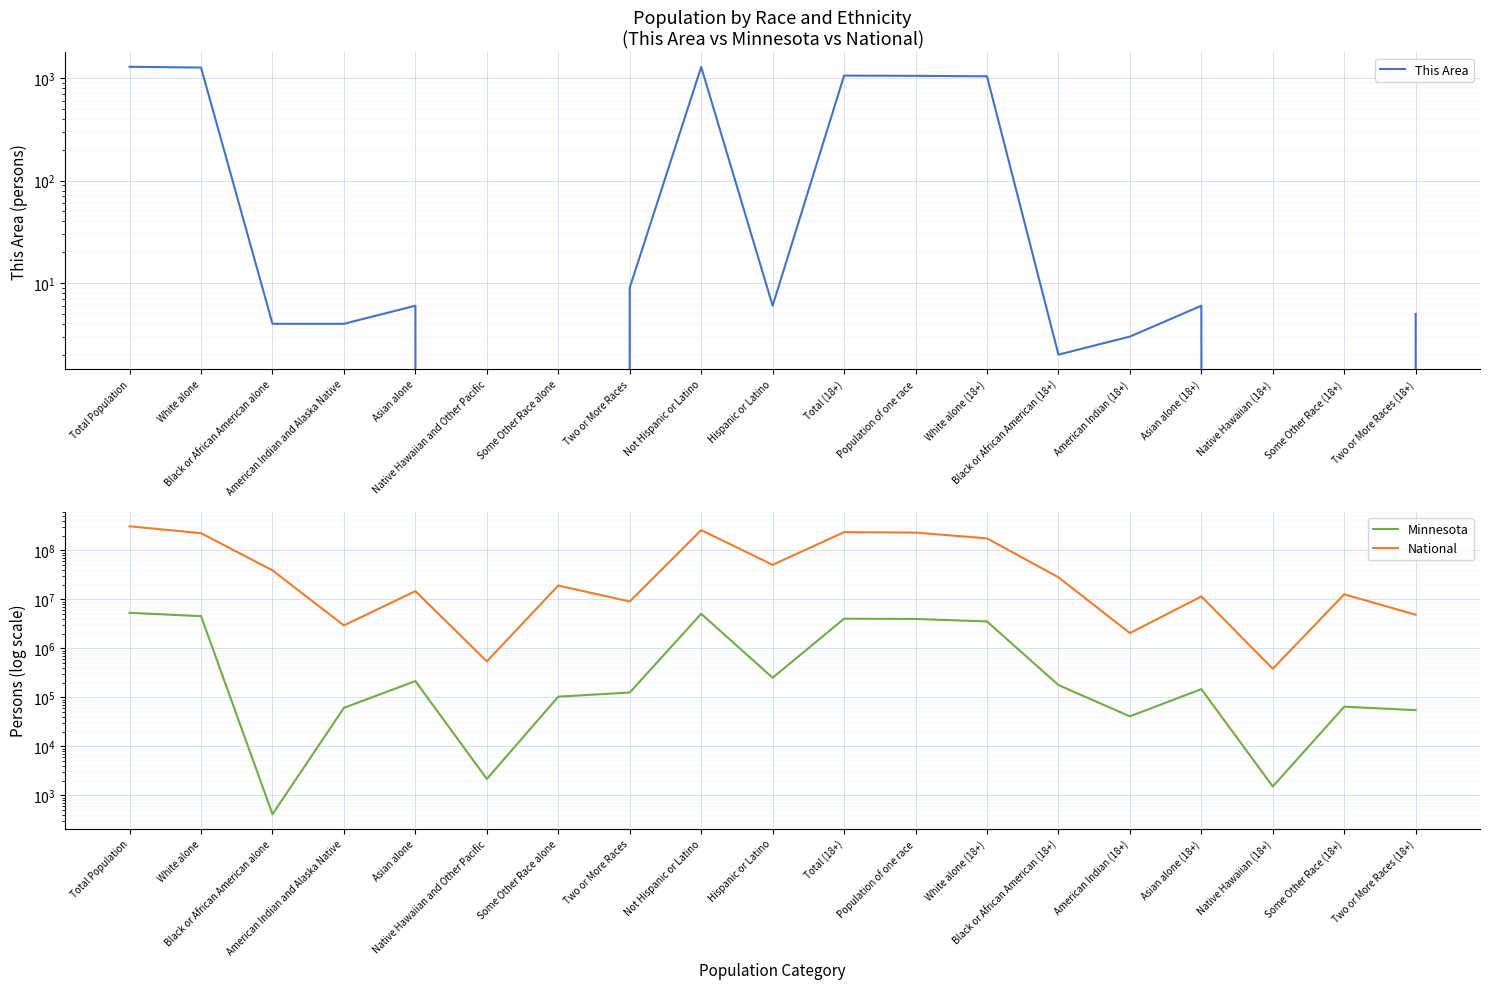

The Minnesota series shows 177707 at Black or African American (18+). True or false?

True